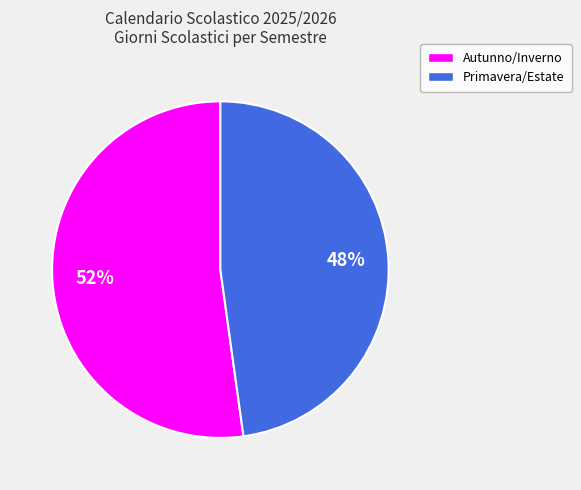

To the nearest percent, what is the difference between the largest and smallest slice percentages?

4%